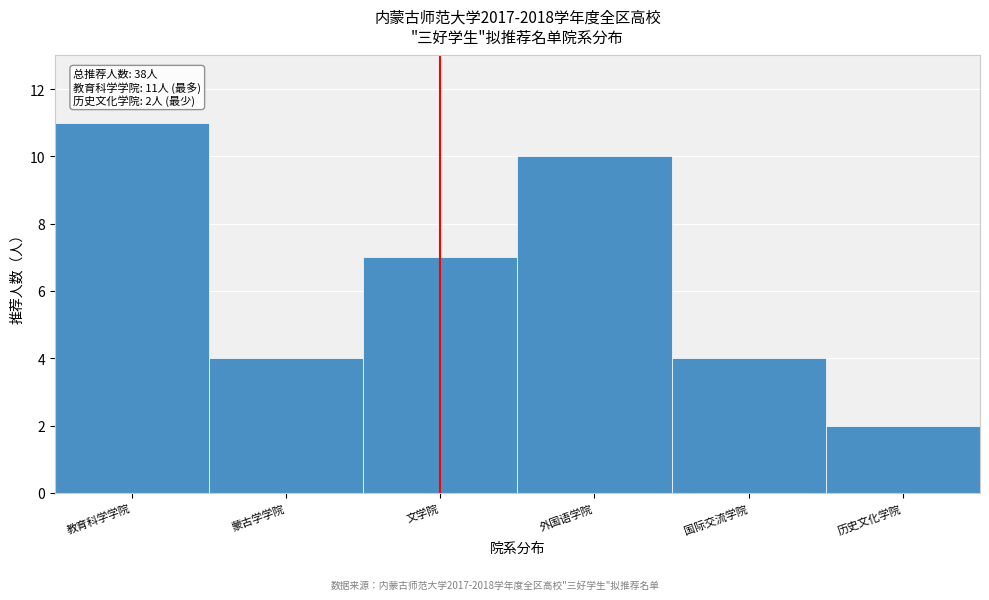

Reading left to right, list all the values displayed in this chart.

教育科学学院=11	蒙古学学院=4	文学院=7	外国语学院=10	国际交流学院=4	历史文化学院=2